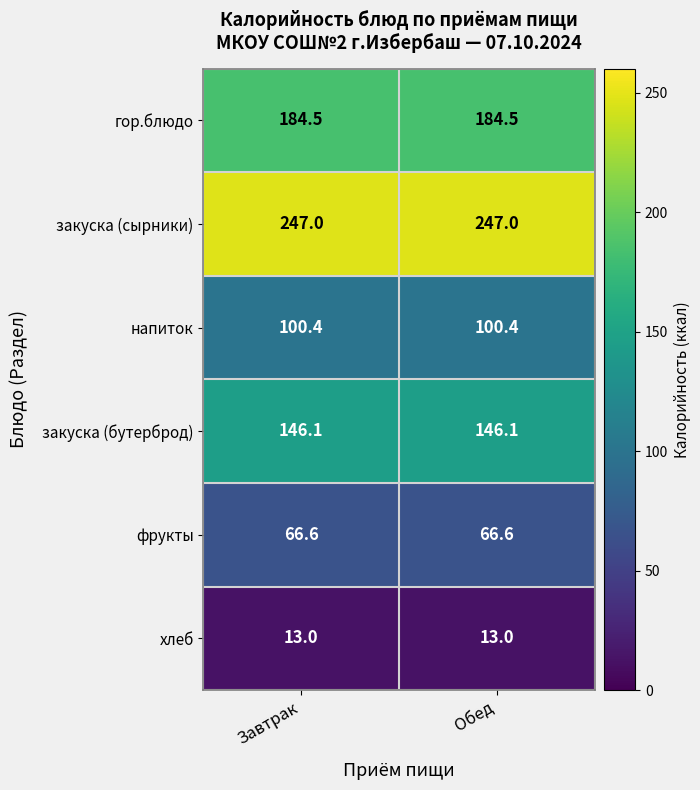

What is the greatest value displayed?

247.0